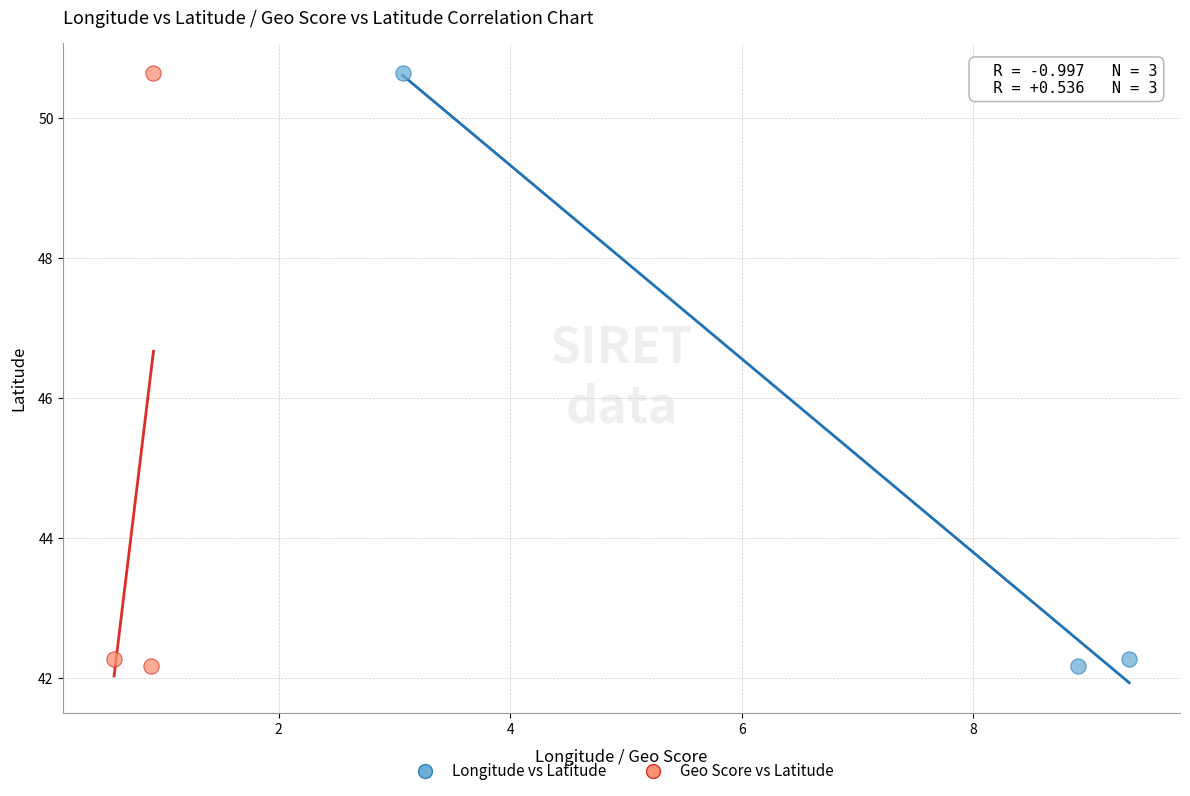

What are all the series names shown in the legend?

Longitude vs Latitude, Geo Score vs Latitude